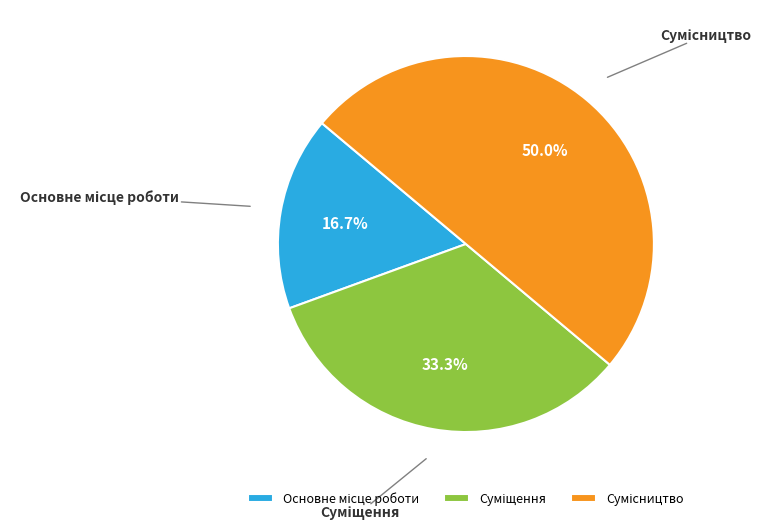

Between Сумісництво and Основне місце роботи, which is larger?

Сумісництво